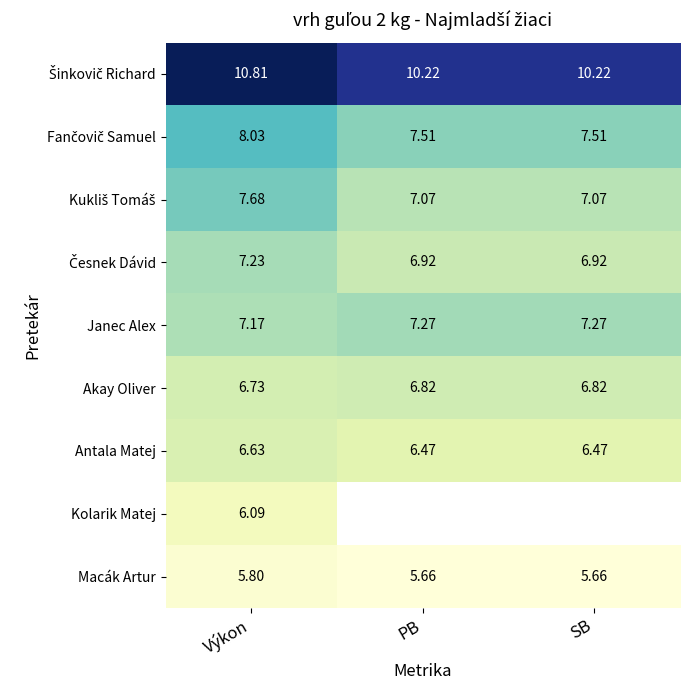

At which label does Antala Matej reach its peak?

Výkon